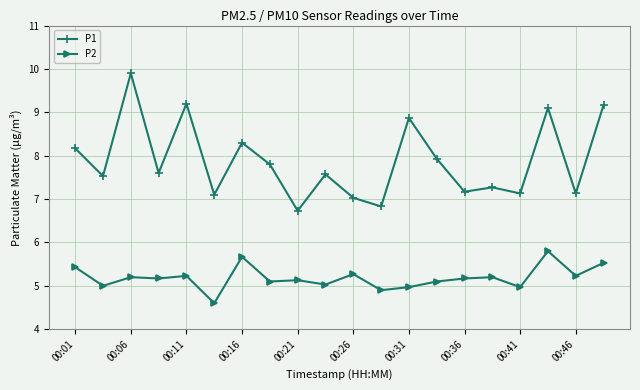

Which series has the largest total across all categories?

P1